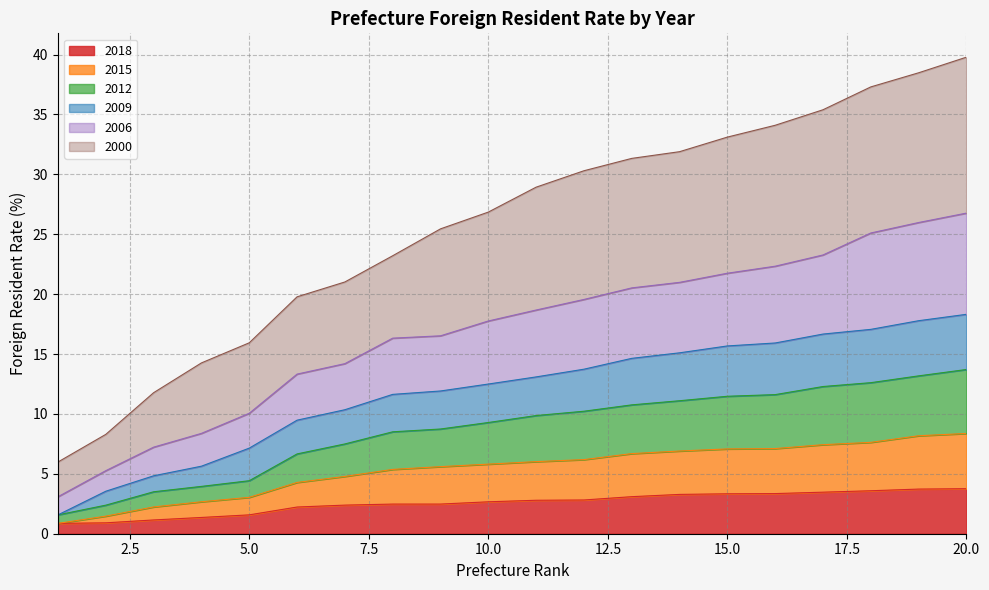

List the labels in order of 2006 value, largest first.

20, 19, 18, 17, 16, 15, 14, 13, 12, 11, 10, 9, 8, 7, 6, 5, 4, 3, 2, 1